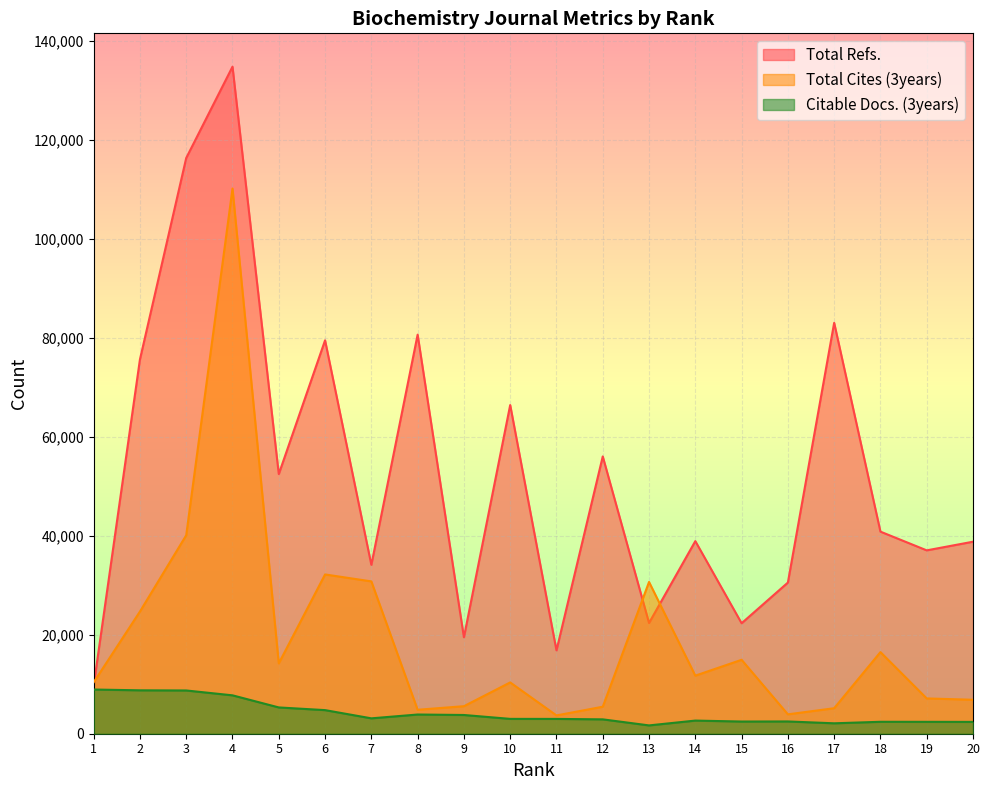

At which label is Citable Docs. (3years) closest to 5305?

5